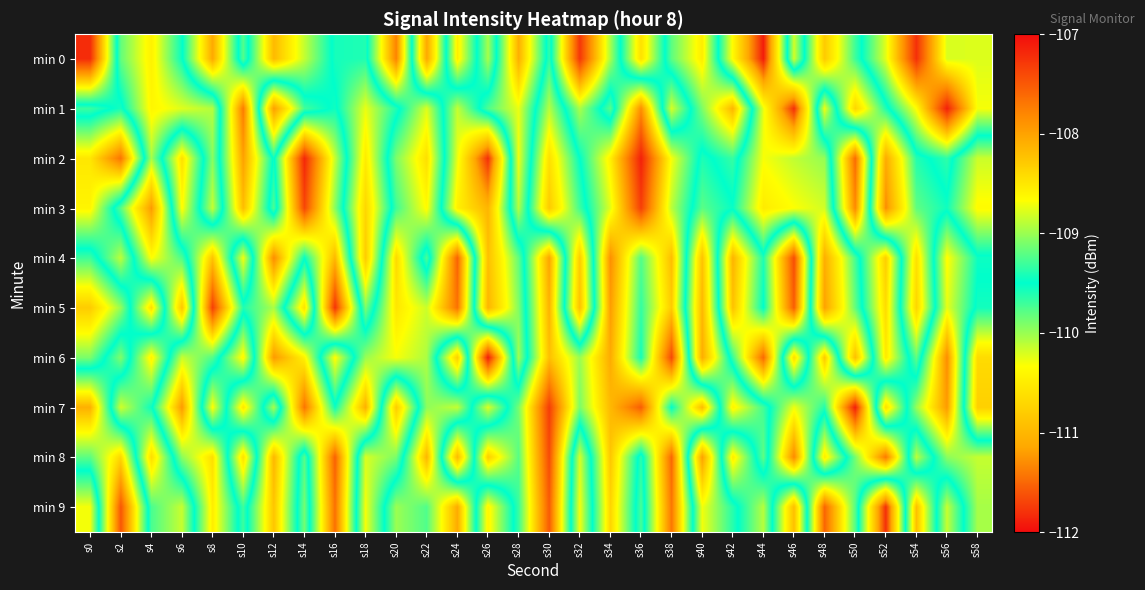

Reading left to right, transcribe all the data shown in this chart.

min 0: s0=-107.2	s2=-109.8	s4=-110.5	s6=-109.5	s8=-108.1	s10=-109.8	s12=-108.2	s14=-108.9	s16=-109.6	s18=-109.6	s20=-107.8	s22=-111.1	s24=-108.5	s26=-110.0	s28=-108.1	s30=-109.6	s32=-107.3	s34=-109.0	s36=-110.6	s38=-109.2	s40=-108.5	s42=-110.4	s44=-111.9	s46=-108.8	s48=-110.8	s50=-109.7	s52=-108.8	s54=-107.2	s56=-108.8	s58=-108.8
min 1: s0=-109.7	s2=-109.4	s4=-110.4	s6=-110.2	s8=-110.1	s10=-107.7	s12=-111.2	s14=-109.7	s16=-109.4	s18=-110.3	s20=-109.6	s22=-108.8	s24=-110.1	s26=-109.2	s28=-108.7	s30=-110.1	s32=-108.9	s34=-109.8	s36=-107.9	s38=-110.2	s40=-109.1	s42=-108.1	s44=-110.3	s46=-111.8	s48=-108.7	s50=-110.7	s52=-109.6	s54=-108.7	s56=-107.1	s58=-108.7
min 2: s0=-108.5	s2=-107.7	s4=-110.0	s6=-108.4	s8=-109.9	s10=-108.0	s12=-109.5	s14=-107.2	s16=-108.9	s18=-110.5	s20=-109.1	s22=-108.4	s24=-110.3	s26=-111.8	s28=-108.7	s30=-110.6	s32=-109.5	s34=-108.6	s36=-107.1	s38=-108.7	s40=-109.6	s42=-109.3	s44=-110.3	s46=-110.1	s48=-110.0	s50=-107.6	s52=-111.1	s54=-109.6	s56=-109.3	s58=-110.2
min 3: s0=-108.6	s2=-109.8	s4=-111.2	s6=-108.6	s8=-110.1	s10=-108.2	s12=-109.7	s14=-107.4	s16=-109.1	s18=-110.7	s20=-109.3	s22=-108.6	s24=-110.5	s26=-111.0	s28=-108.9	s30=-110.8	s32=-109.7	s34=-108.8	s36=-107.3	s38=-108.9	s40=-109.8	s42=-109.5	s44=-110.5	s46=-110.3	s48=-110.2	s50=-107.8	s52=-111.3	s54=-109.8	s56=-109.5	s58=-110.4
min 4: s0=-109.7	s2=-108.9	s4=-110.3	s6=-109.7	s8=-108.2	s10=-110.3	s12=-107.8	s14=-109.5	s16=-108.2	s18=-110.8	s20=-108.4	s22=-109.7	s24=-107.6	s26=-110.9	s28=-109.8	s30=-108.0	s32=-110.8	s34=-107.9	s36=-109.2	s38=-108.2	s40=-110.9	s42=-108.1	s44=-109.4	s46=-107.4	s48=-111.1	s50=-109.7	s52=-108.3	s54=-110.6	s56=-108.6	s58=-109.5
min 5: s0=-110.8	s2=-110.0	s4=-108.4	s6=-110.8	s8=-107.3	s10=-109.4	s12=-108.9	s14=-110.6	s16=-107.3	s18=-109.9	s20=-108.5	s22=-108.8	s24=-107.7	s26=-111.0	s28=-109.9	s30=-108.1	s32=-110.9	s34=-108.0	s36=-109.3	s38=-108.3	s40=-111.0	s42=-108.2	s44=-109.5	s46=-107.5	s48=-111.2	s50=-109.8	s52=-108.4	s54=-110.7	s56=-108.7	s58=-109.6
min 6: s0=-109.9	s2=-109.1	s4=-110.4	s6=-108.8	s8=-109.2	s10=-110.4	s12=-107.9	s14=-108.6	s16=-110.4	s18=-109.0	s20=-108.7	s22=-108.9	s24=-110.8	s26=-107.1	s28=-110.0	s30=-108.2	s32=-109.0	s34=-108.1	s36=-109.4	s38=-107.4	s40=-111.1	s42=-109.3	s44=-107.6	s46=-110.6	s48=-108.3	s50=-110.9	s52=-108.5	s54=-109.8	s56=-107.8	s58=-110.7
min 7: s0=-108.1	s2=-110.2	s4=-109.5	s6=-107.9	s8=-110.3	s10=-108.5	s12=-110.0	s14=-107.7	s16=-109.5	s18=-108.1	s20=-110.8	s22=-109.0	s24=-108.9	s26=-110.2	s28=-109.1	s30=-107.3	s32=-109.1	s34=-108.2	s36=-107.5	s38=-109.5	s40=-108.2	s42=-110.4	s44=-109.7	s46=-108.7	s48=-109.4	s50=-107.1	s52=-110.6	s54=-109.0	s56=-107.9	s58=-110.8
min 8: s0=-109.2	s2=-108.4	s4=-110.6	s6=-109.0	s8=-108.4	s10=-110.6	s12=-108.1	s14=-109.8	s16=-107.6	s18=-110.2	s20=-109.9	s22=-108.1	s24=-111.0	s26=-108.3	s28=-109.2	s30=-107.4	s32=-110.2	s34=-108.3	s36=-109.6	s38=-107.6	s40=-111.2	s42=-108.5	s44=-109.8	s46=-107.8	s48=-110.5	s50=-109.1	s52=-107.7	s54=-110.1	s56=-109.0	s58=-108.9
min 9: s0=-110.3	s2=-107.5	s4=-109.7	s6=-110.1	s8=-108.5	s10=-109.7	s12=-108.2	s14=-109.9	s16=-107.7	s18=-110.3	s20=-109.0	s22=-109.2	s24=-108.1	s26=-110.4	s28=-109.3	s30=-107.5	s32=-110.3	s34=-108.4	s36=-109.7	s38=-107.7	s40=-110.3	s42=-109.6	s44=-108.9	s46=-110.9	s48=-107.6	s50=-109.2	s52=-111.8	s54=-108.2	s56=-110.1	s58=-109.0